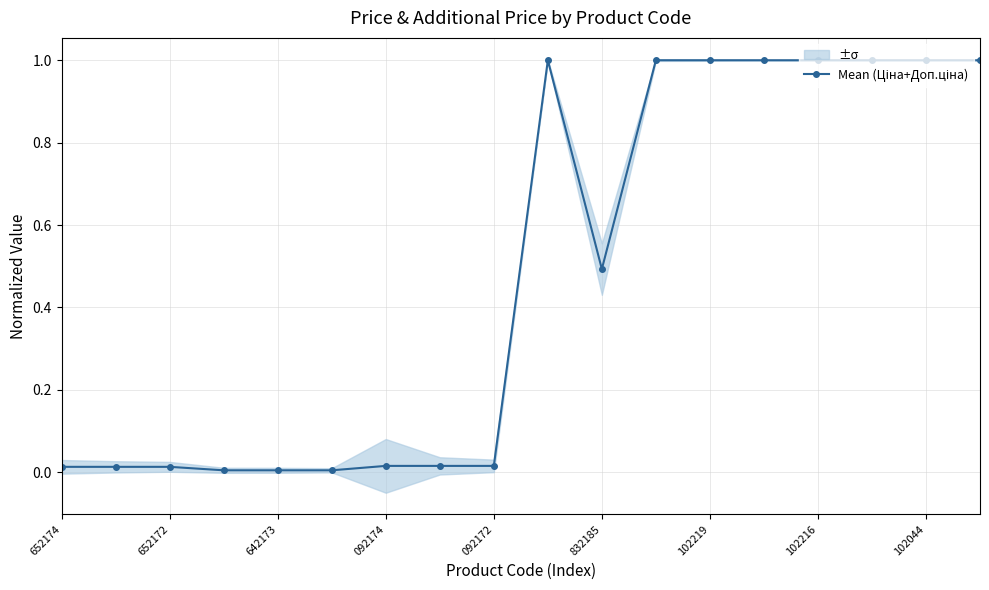

What position from the right is 17?

1